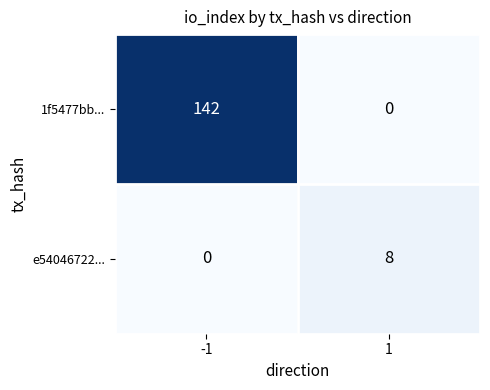

Is the value of e54046722... at -1 greater than the value of 1f5477bb... at -1?

No